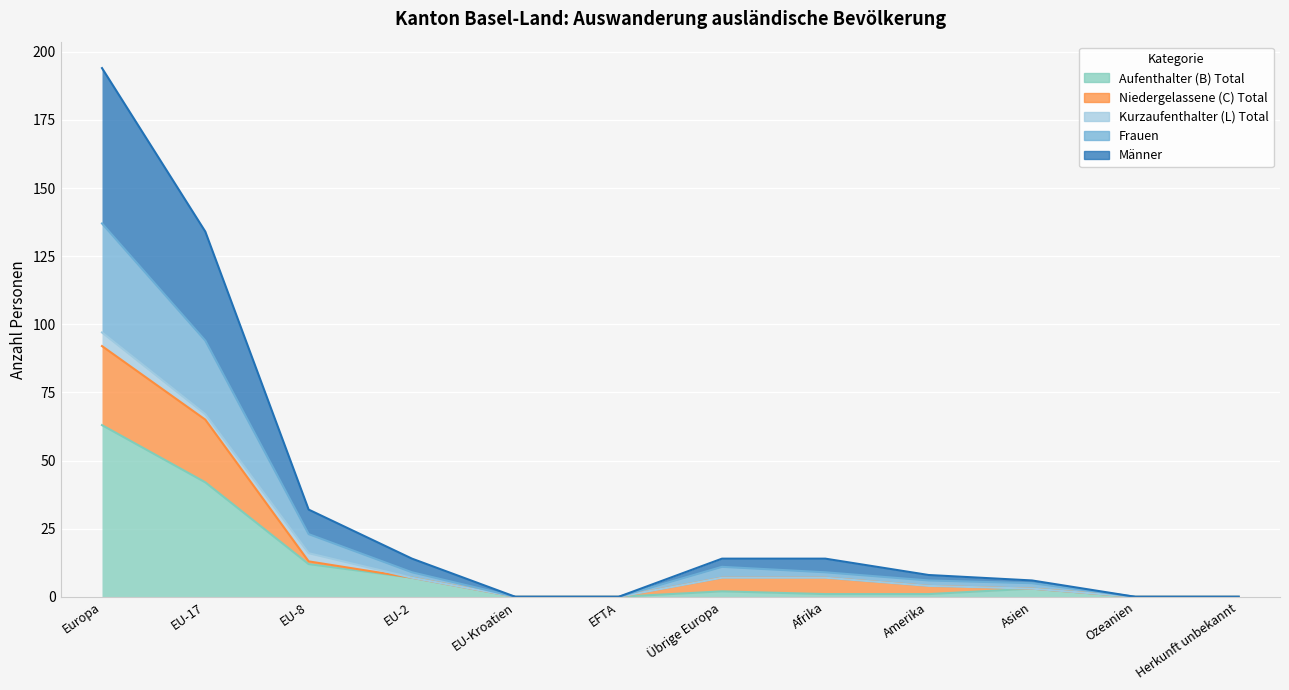

At which category is the sum across all series the highest?

Europa